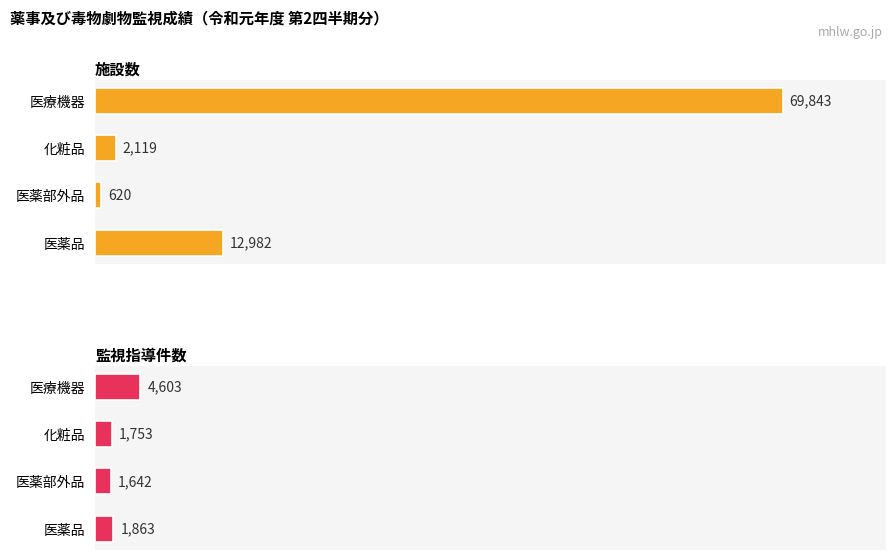

Reading left to right, transcribe all the data shown in this chart.

施設数: 12982	620	2119	69843
監視指導件数: 1863	1642	1753	4603